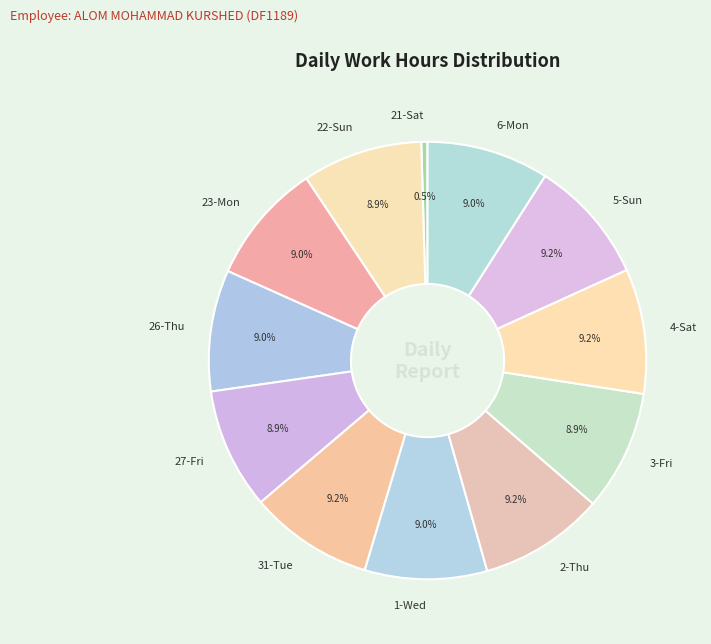

What is the ratio of the value at 23-Mon to the value at 31-Tue?

1.0